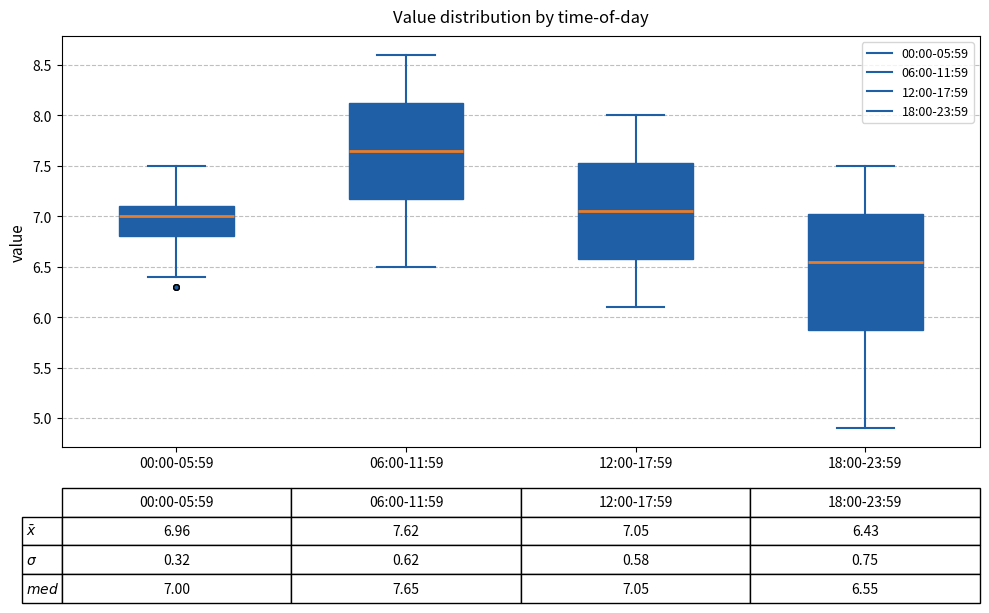

Which box has the highest median line?

06:00-11:59